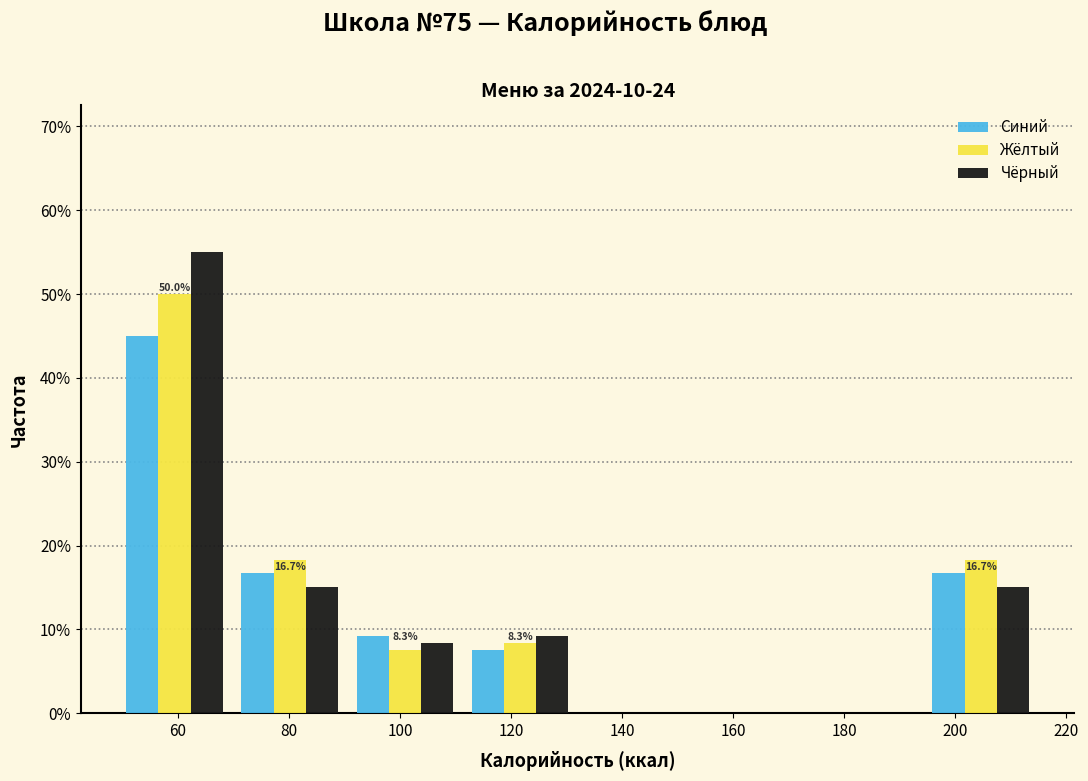

In the Синий series, which range on the x-axis has the tallest bar?

50 to 70